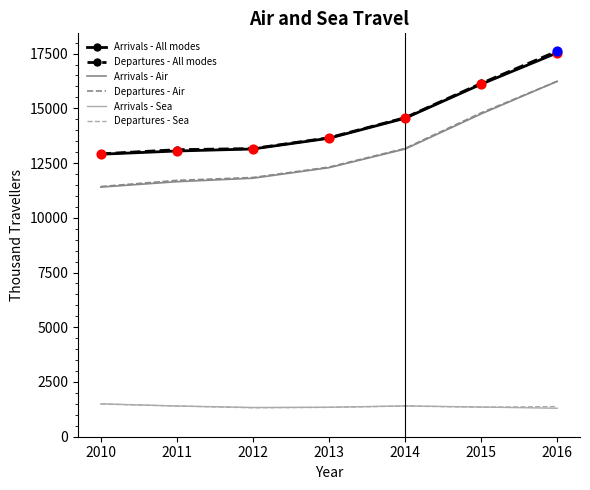

What is the difference between the highest and lowest values at 2014?

13169.5